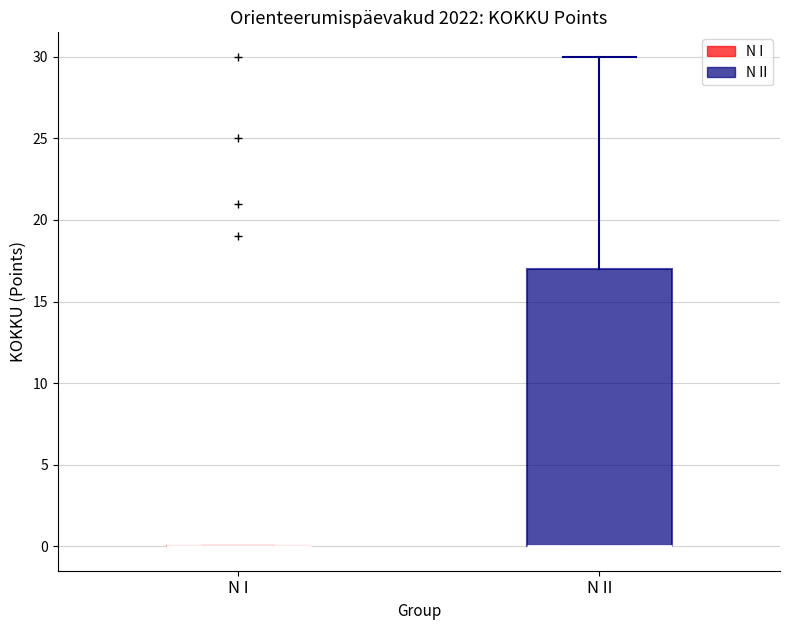

Reading left to right, transcribe this box plot: for each box, give where its median line is, the range the box spans, and where its two whiskers end, as read against the y-axis. The values are not printed on the chart, so give them approximately, as read against the axis.

N I: box collapsed to a line at 0, whiskers 0 to 0
N II: median 0 (drawn on the box's lower edge), box 0 to 17, whiskers 0 to 30